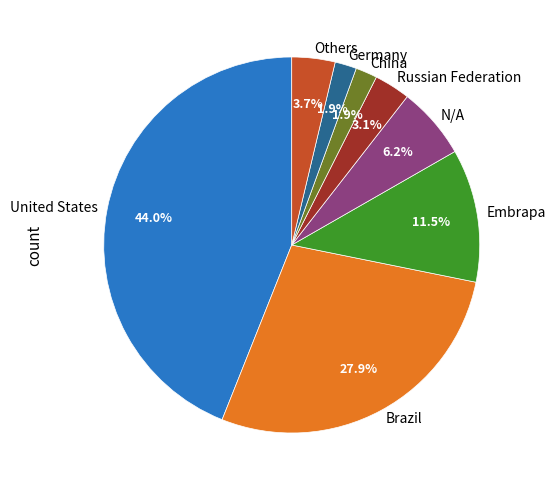

How many slices are in this pie chart?

8